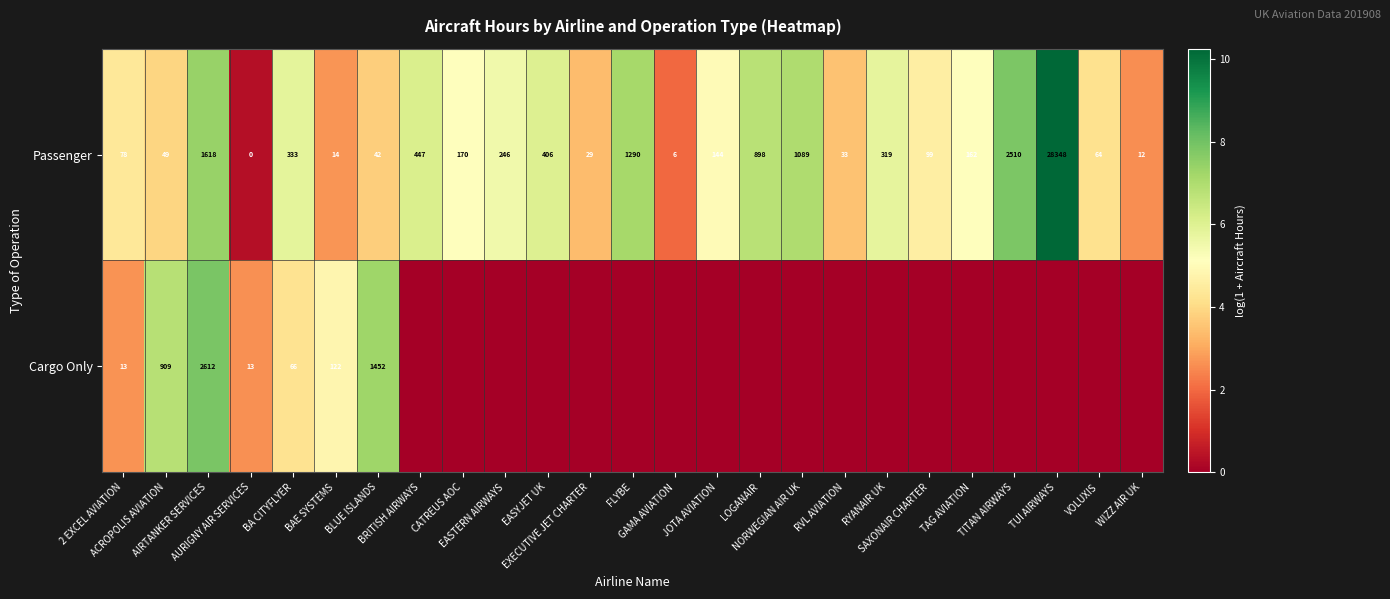

What is the greatest value displayed?

10.3